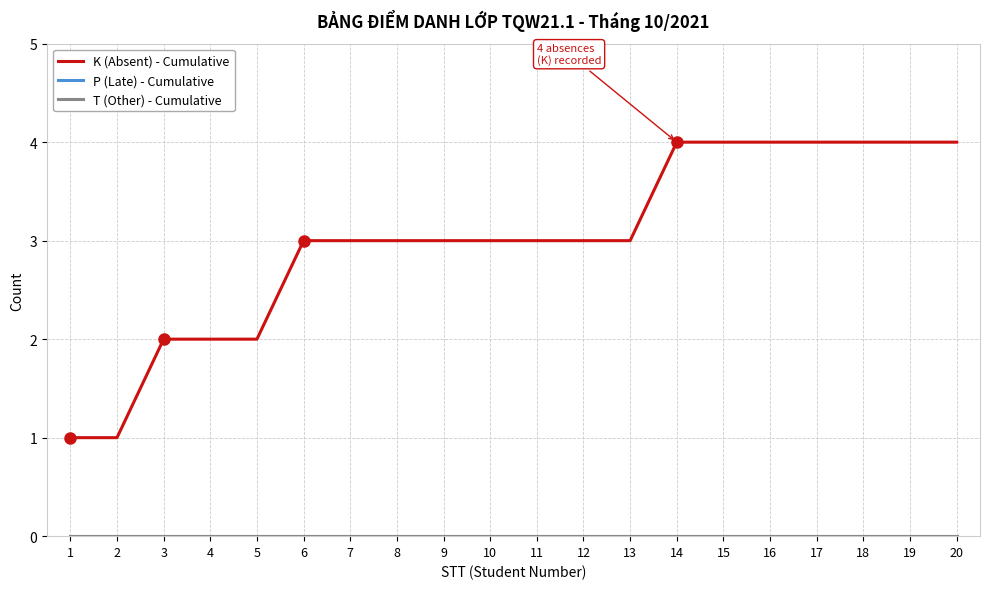

What is the total value across all series at 15?

4